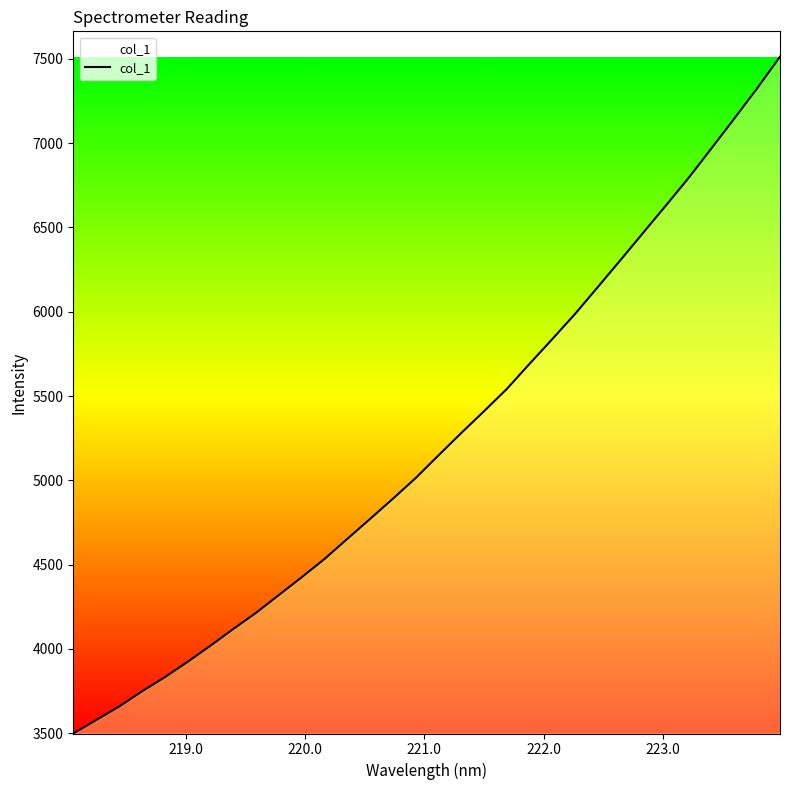

Count the number of values greater than 5146.

16